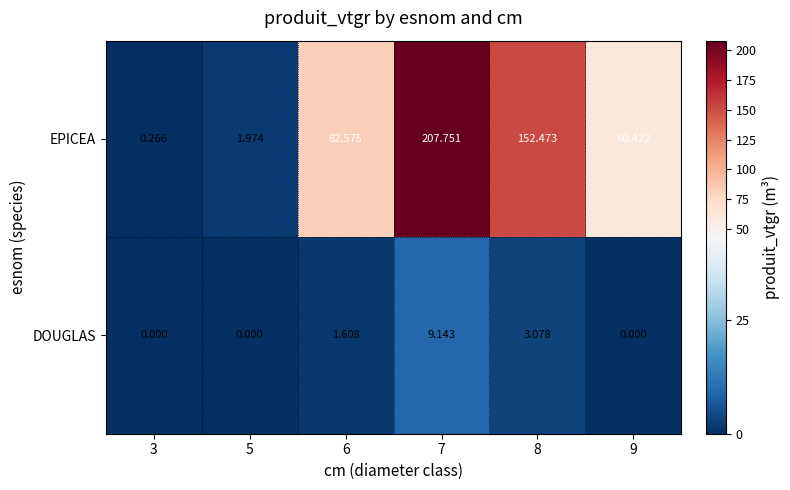

Is the value of EPICEA at 6 greater than the value of DOUGLAS at 6?

Yes